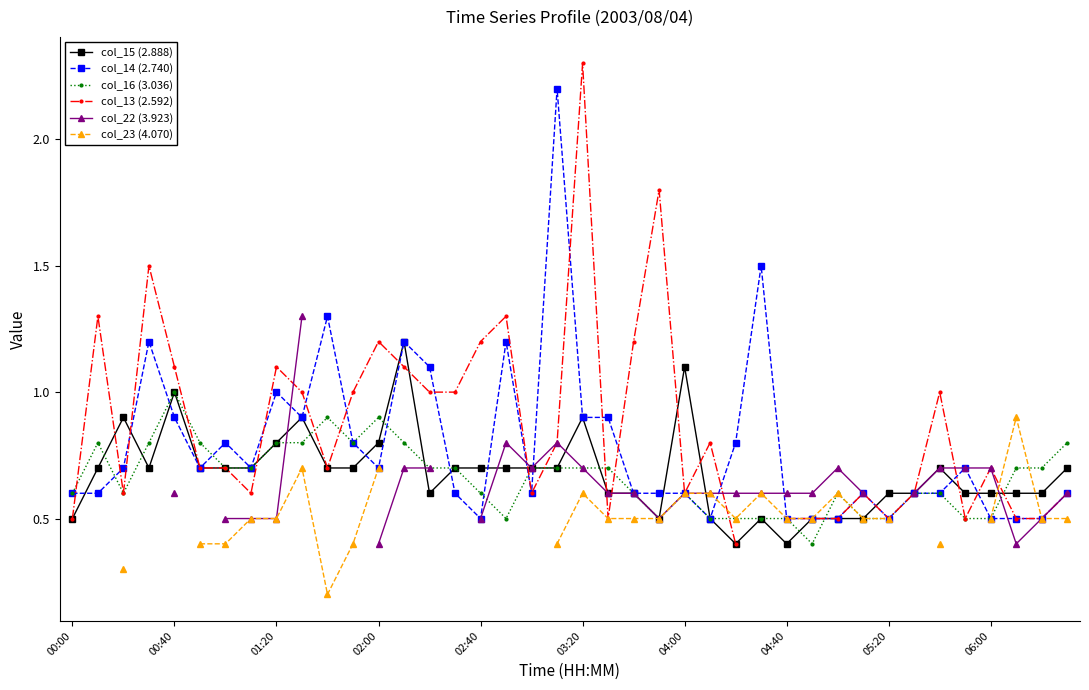

At which label does col_16 (3.036) reach its peak?

00:40